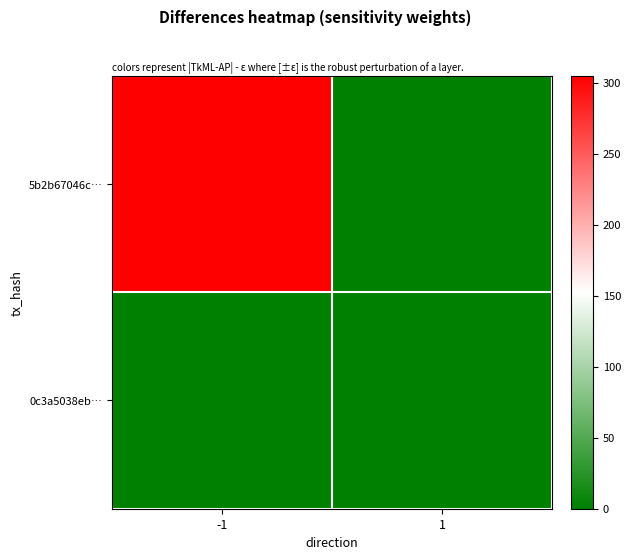

Rank the series at 1 from highest to lowest value.

5b2b67046c…, 0c3a5038eb…